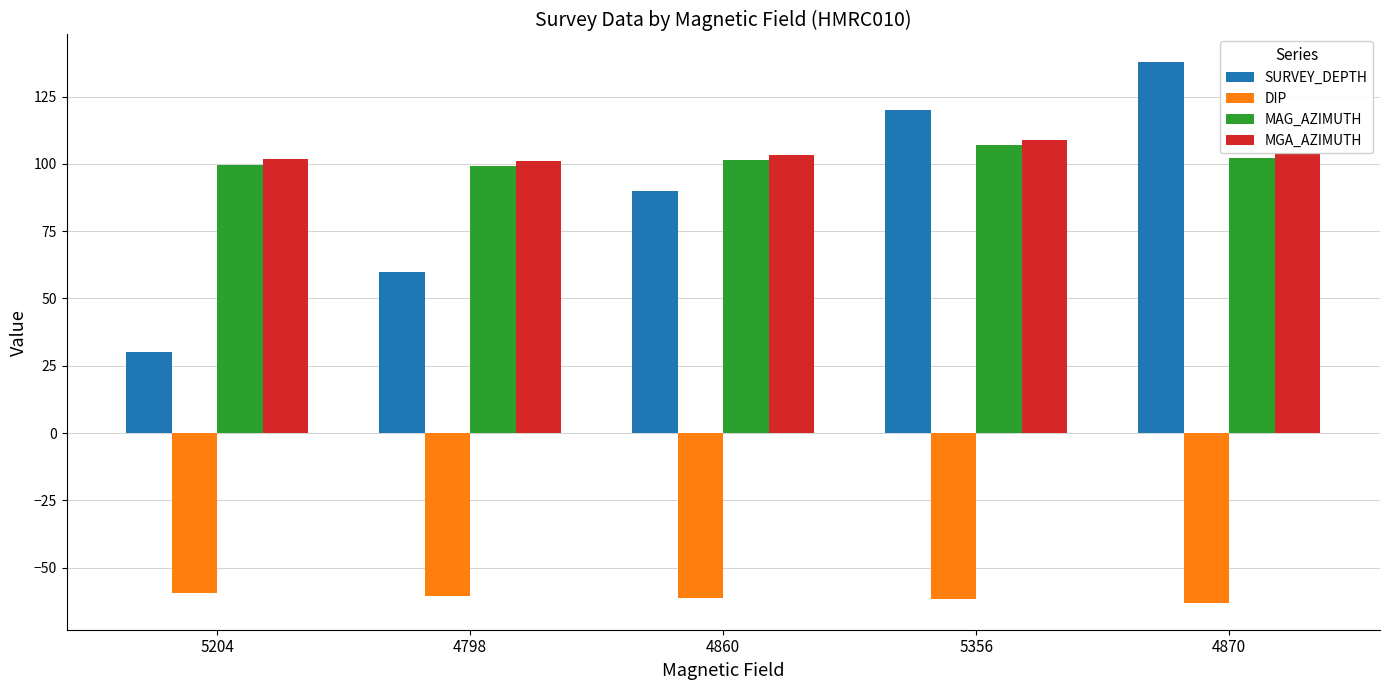

What is the average value of the SURVEY_DEPTH series?

87.6